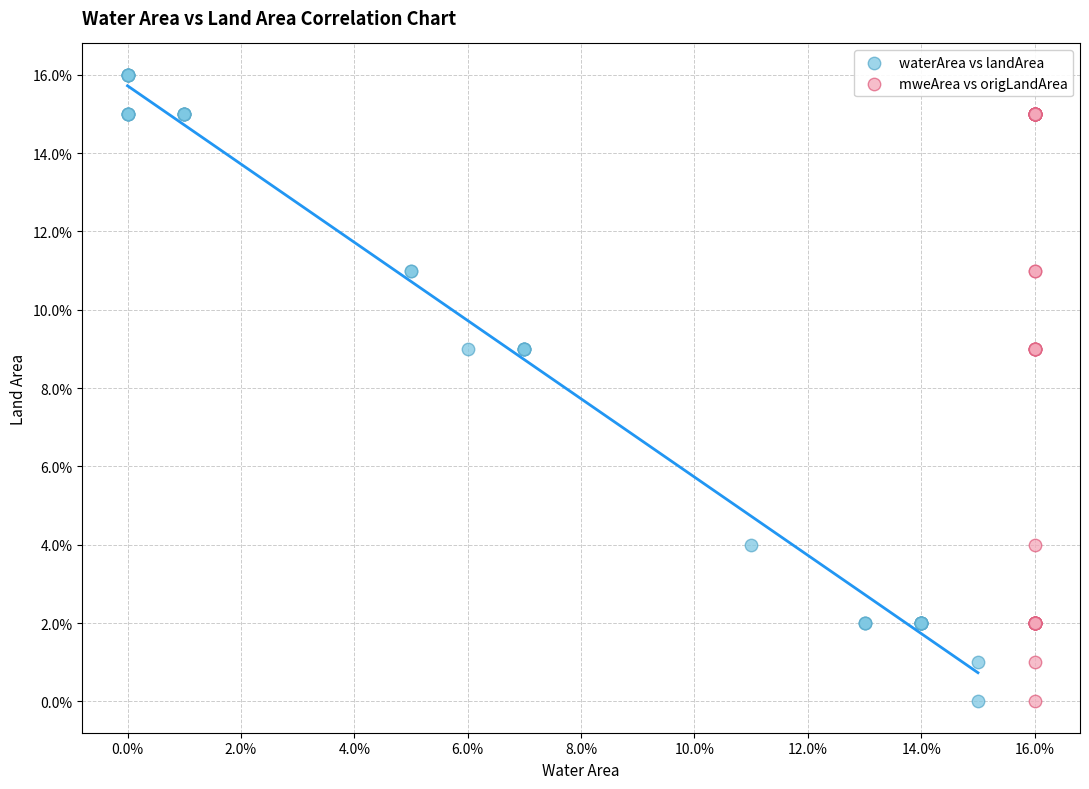

What are all the series names shown in the legend?

waterArea vs landArea, mweArea vs origLandArea